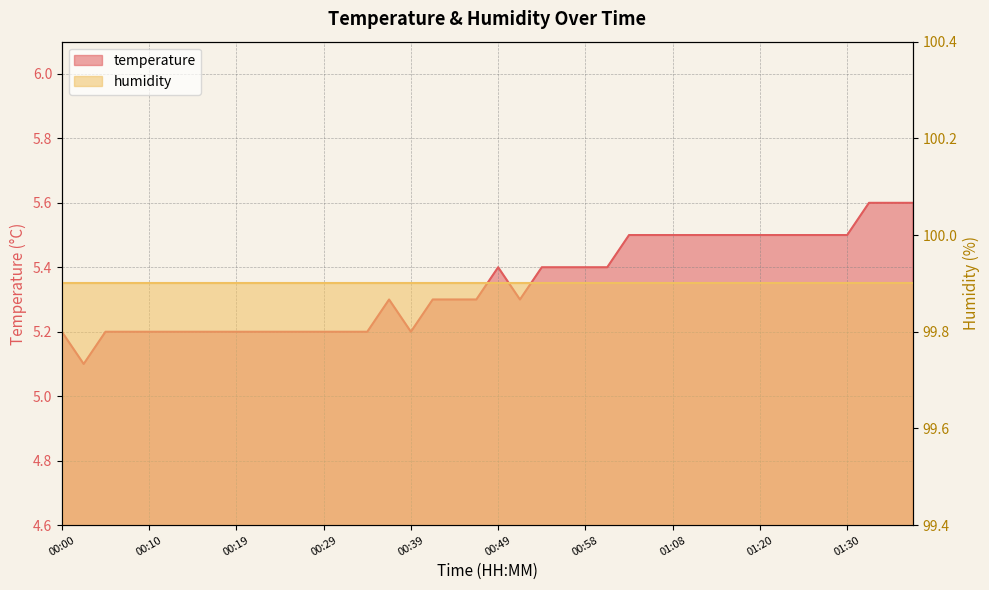

At which category does the data reach its first local valley?

00:02